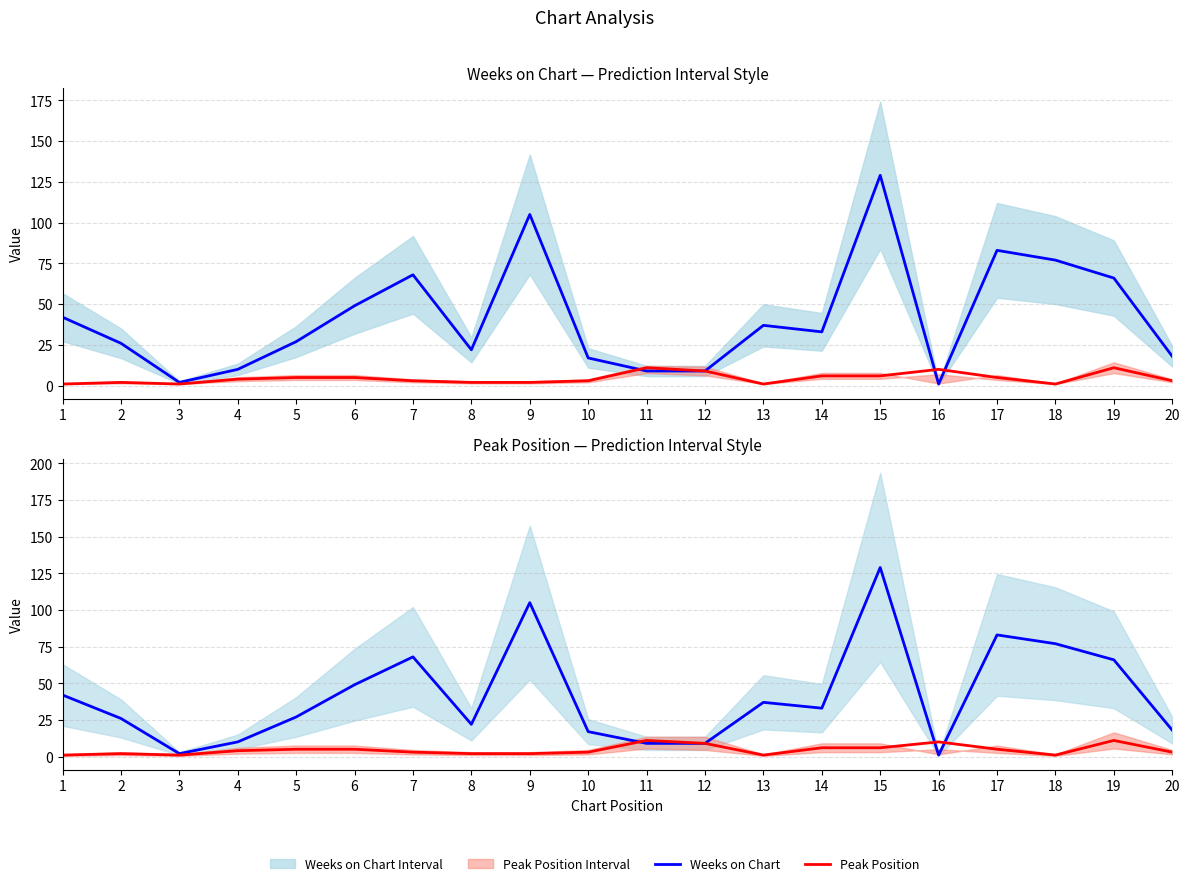

In Weeks on Chart, how many points are lower than both neighbors (excluding endpoints)?

4